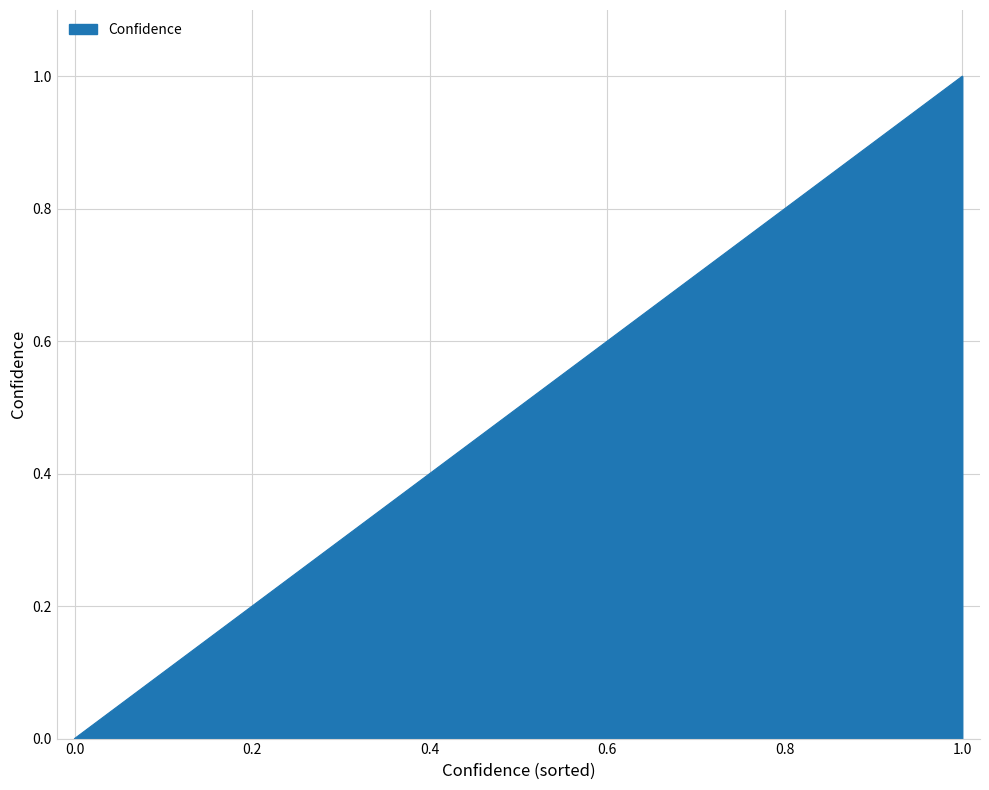

Approximately how many times larger is the value at 17 compared to 12?

0.7